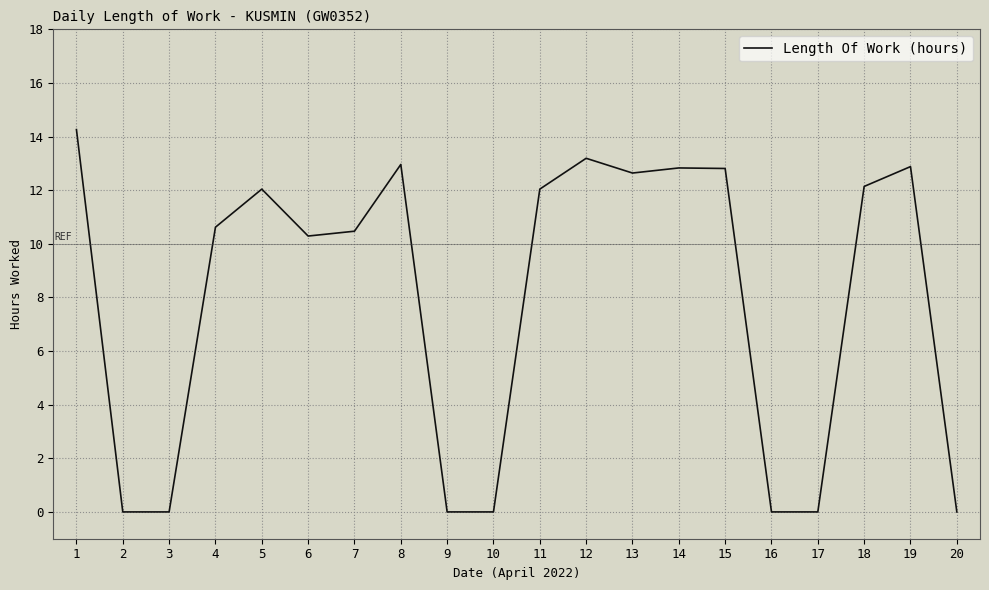

What is the difference between the values at 4 and 11?

1.4